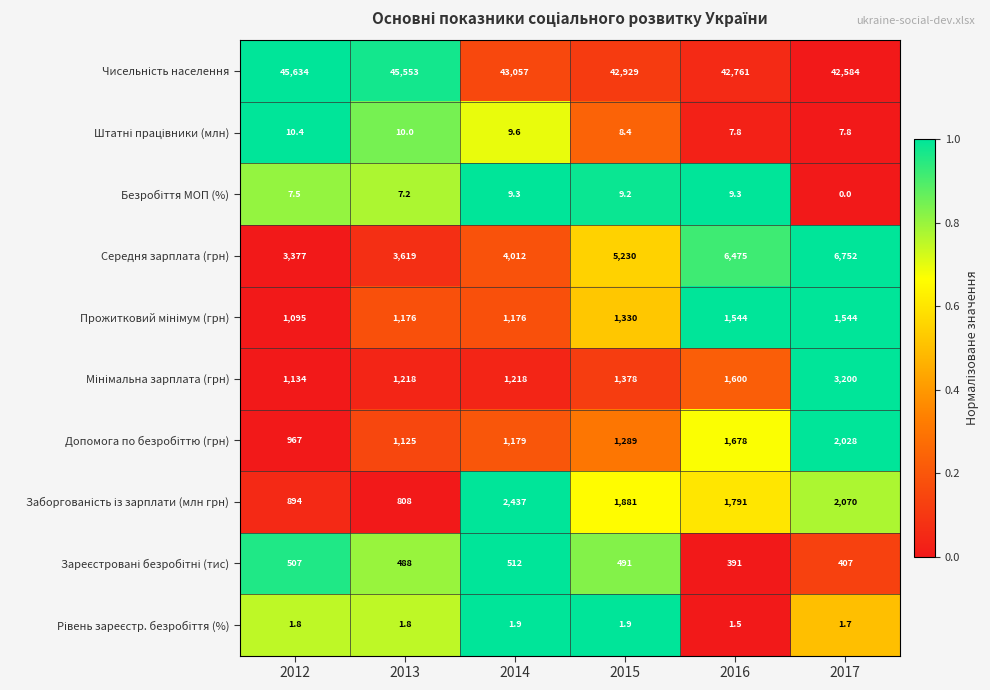

How many distinct data groups are displayed?

10